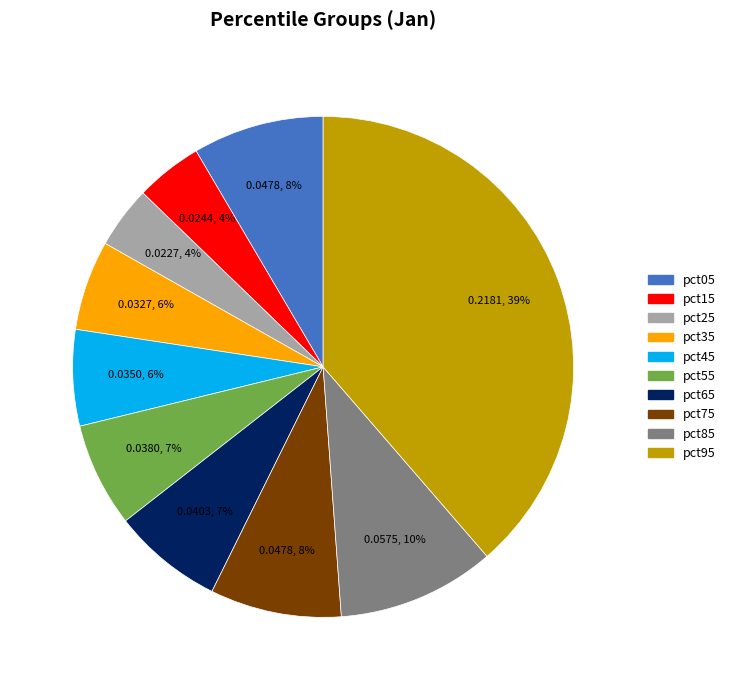

The pct65 slice represents 7% of the pie. True or false?

True